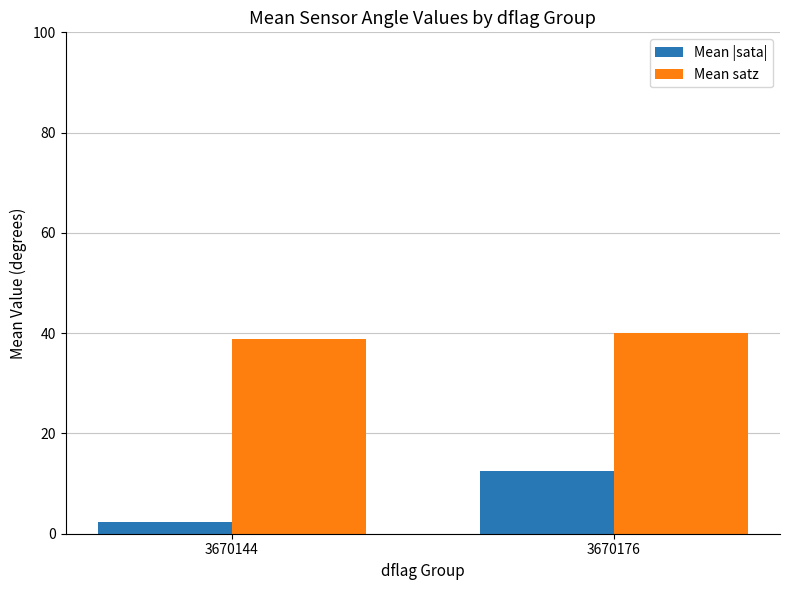

True or false: Mean |sata| has a value of 12.6 at 3670176.

True